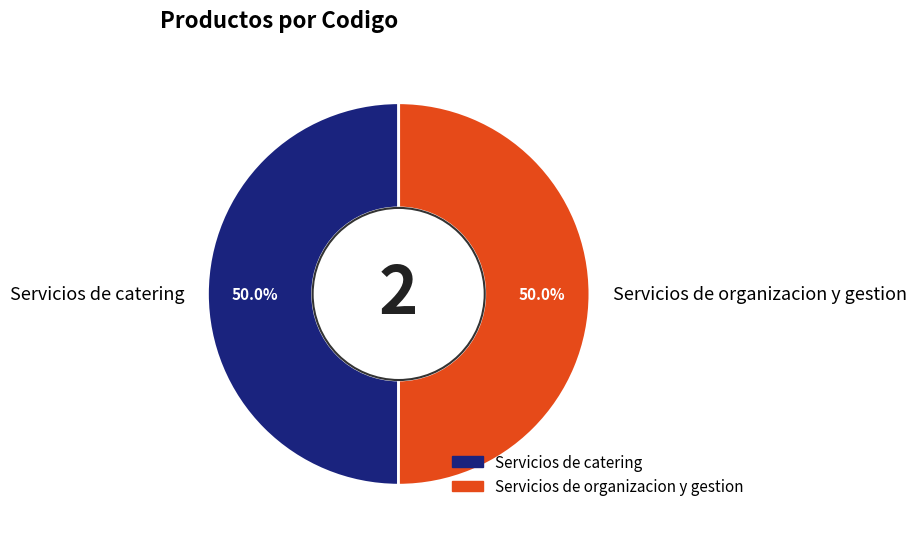

Approximately how many times larger is the value at Servicios de catering compared to Servicios de organizacion y gestion?

1.0